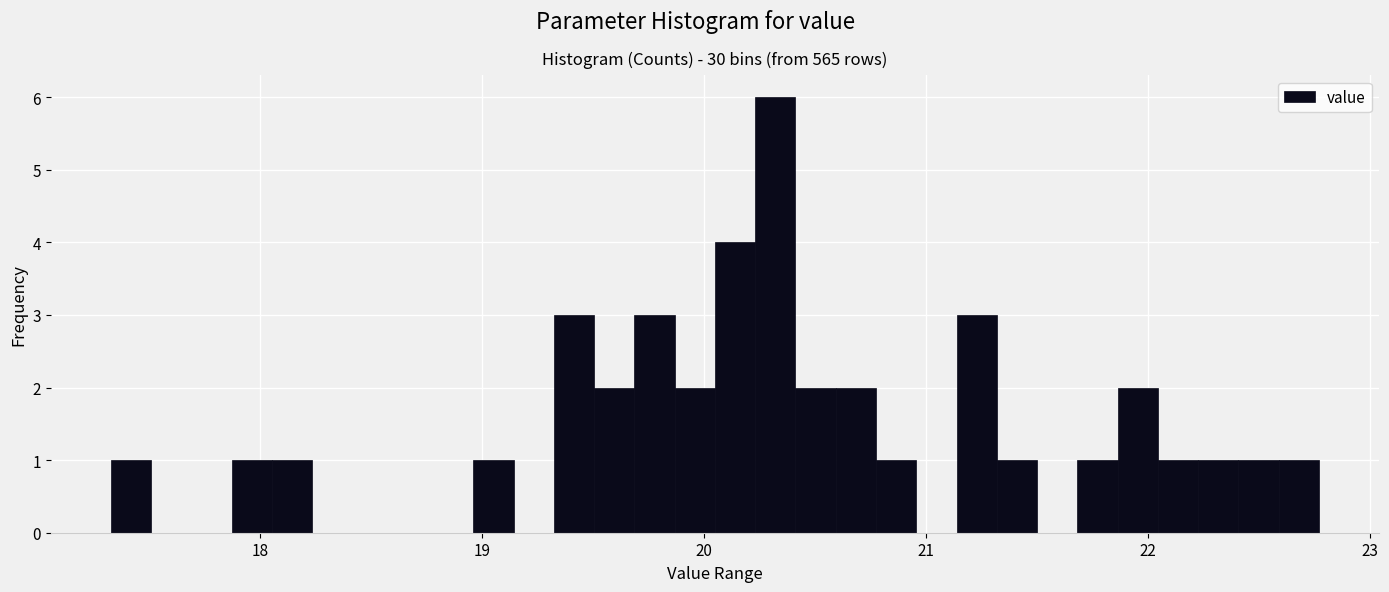

Read against the x-axis, roughly where is the centre of the tallest bar?

20.3